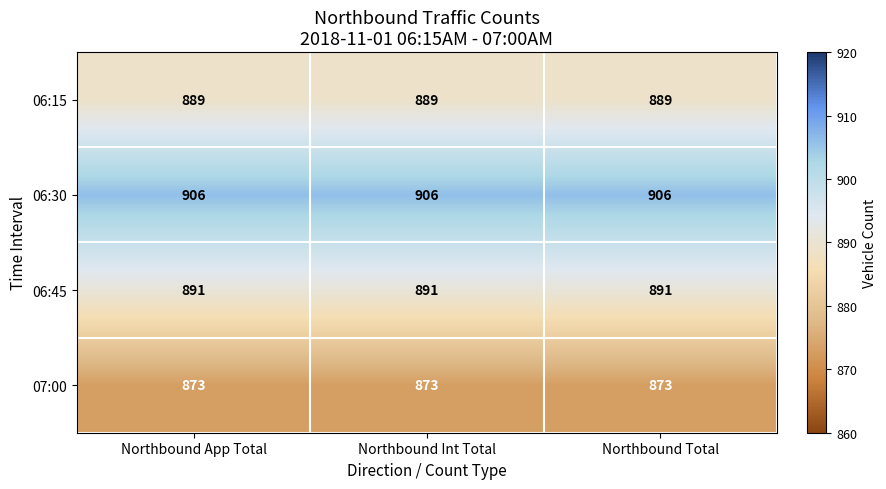

What is the greatest value displayed?

906